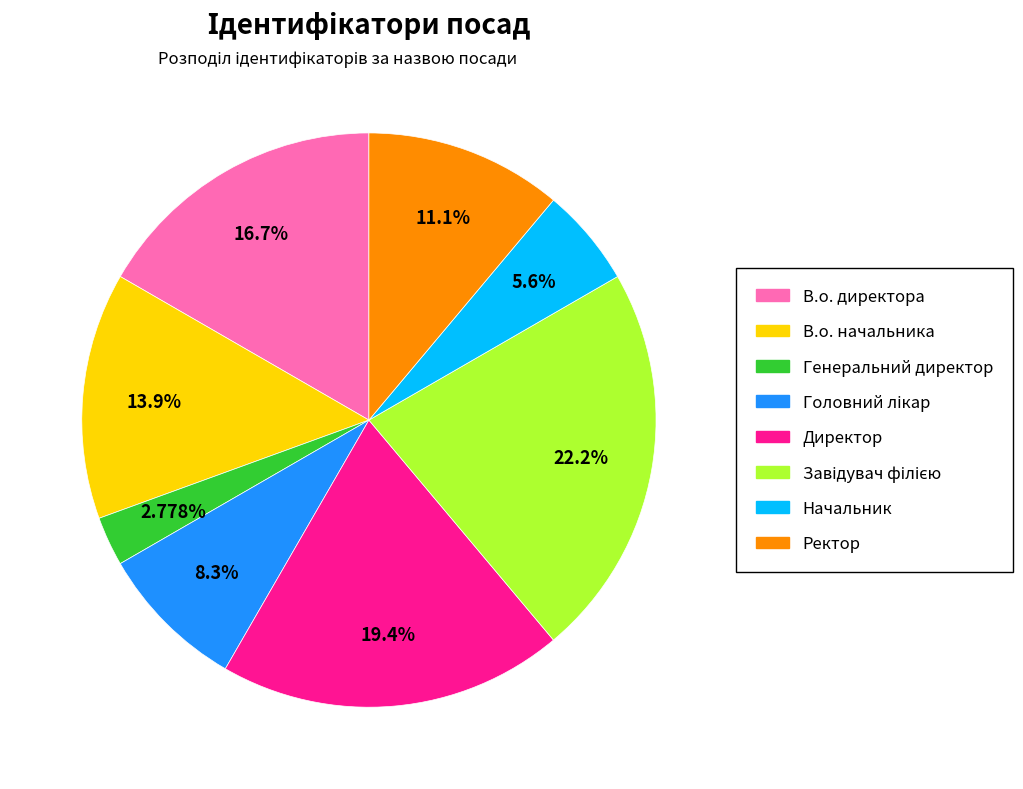

Is Генеральний директор the majority of the pie?

No